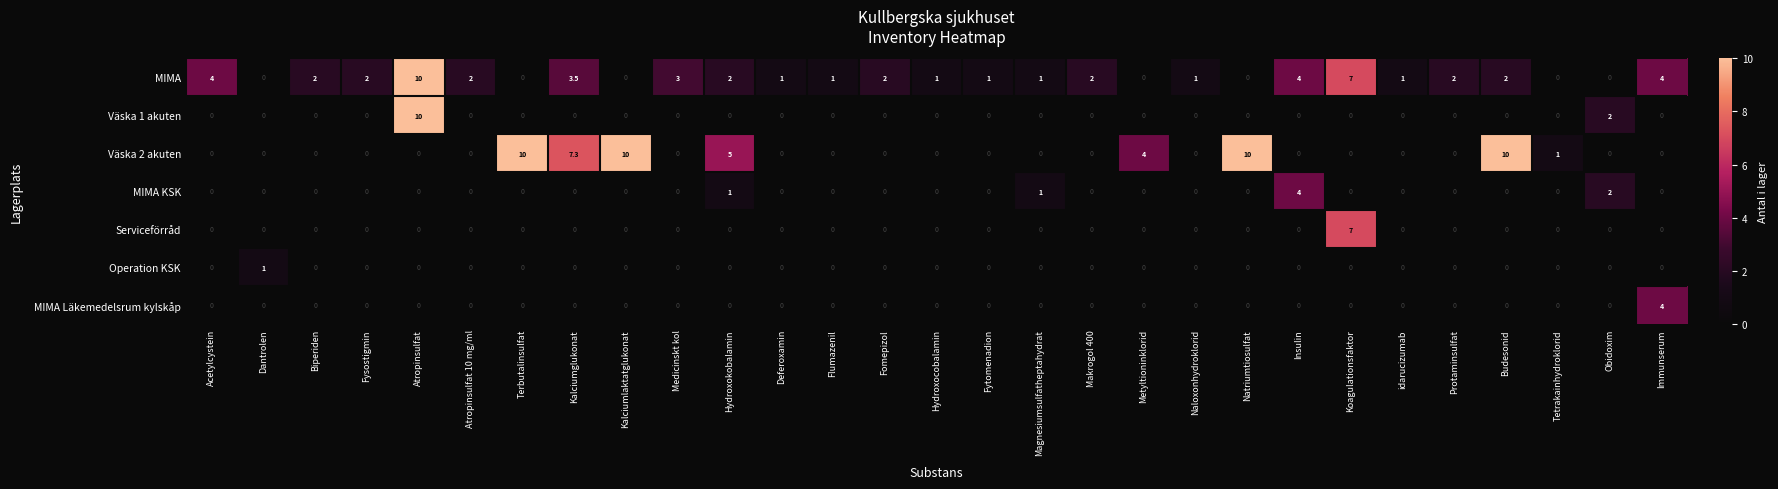

How many distinct data groups are displayed?

7